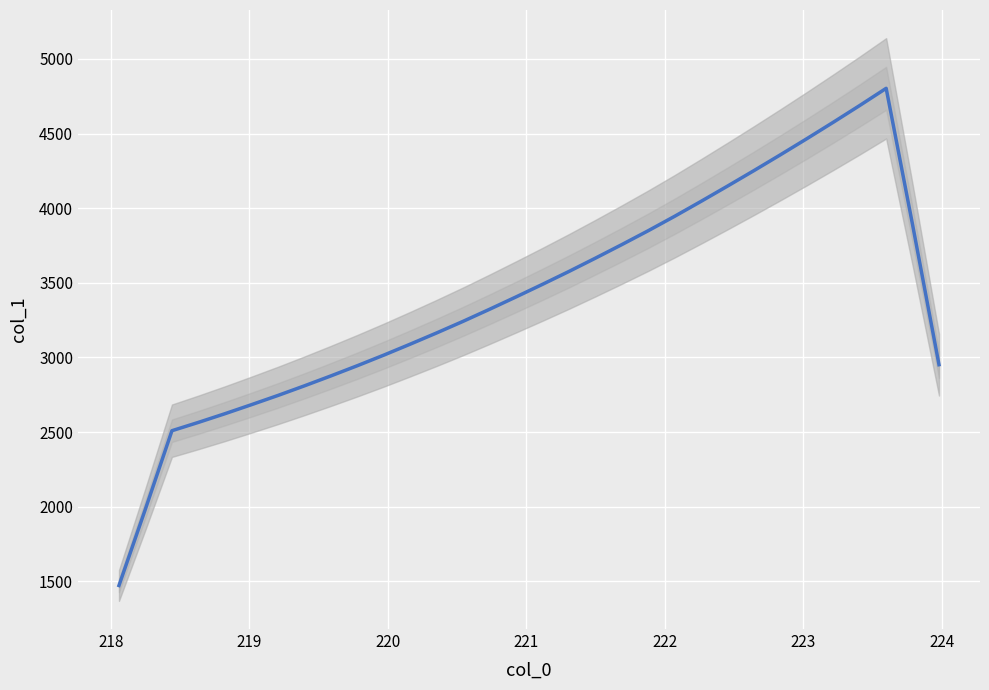

What is the difference between the maximum and second lowest values?

2817.9